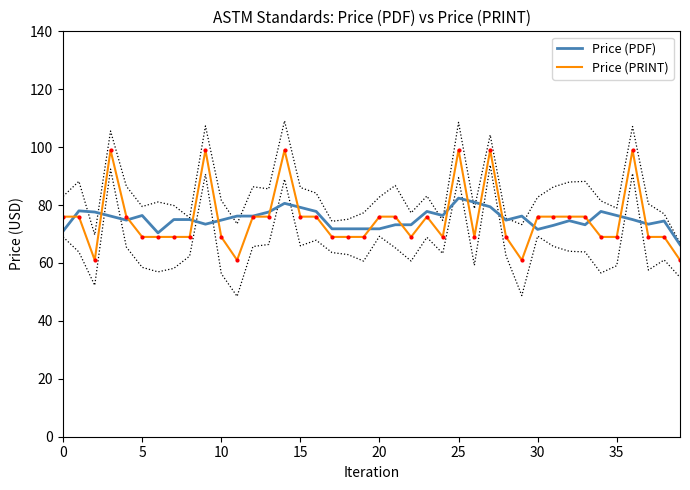

Where is Price (PDF) nearest to the value 74?

38